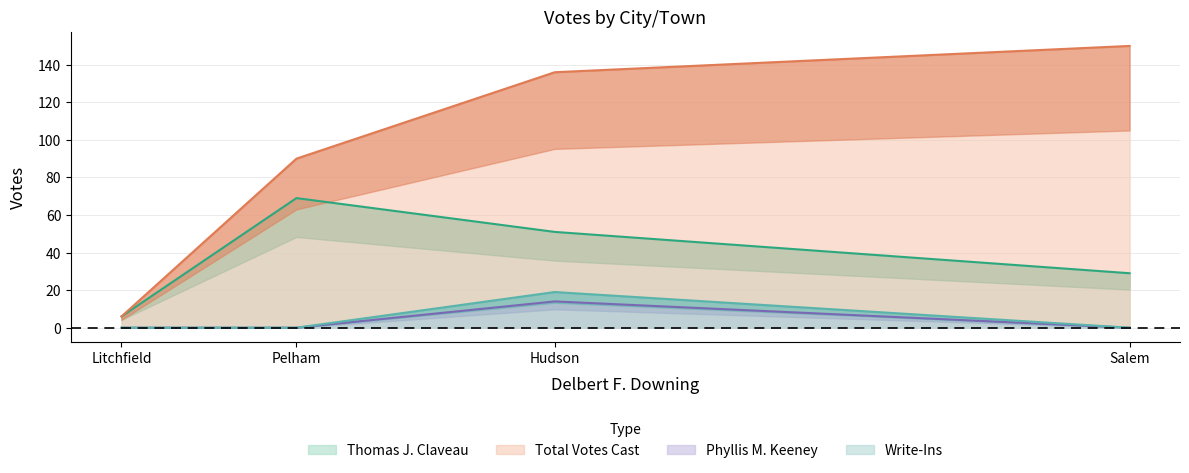

What is the label of the 4th point from the left?

Salem